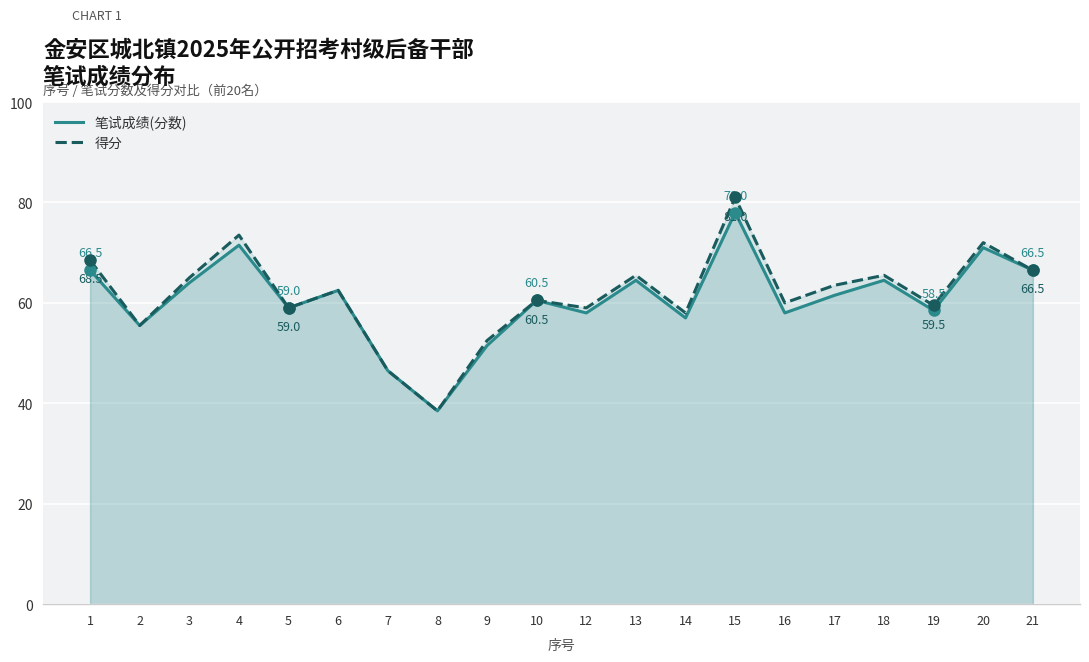

Rank the series by their maximum value, from highest to lowest.

得分, 笔试成绩(分数)